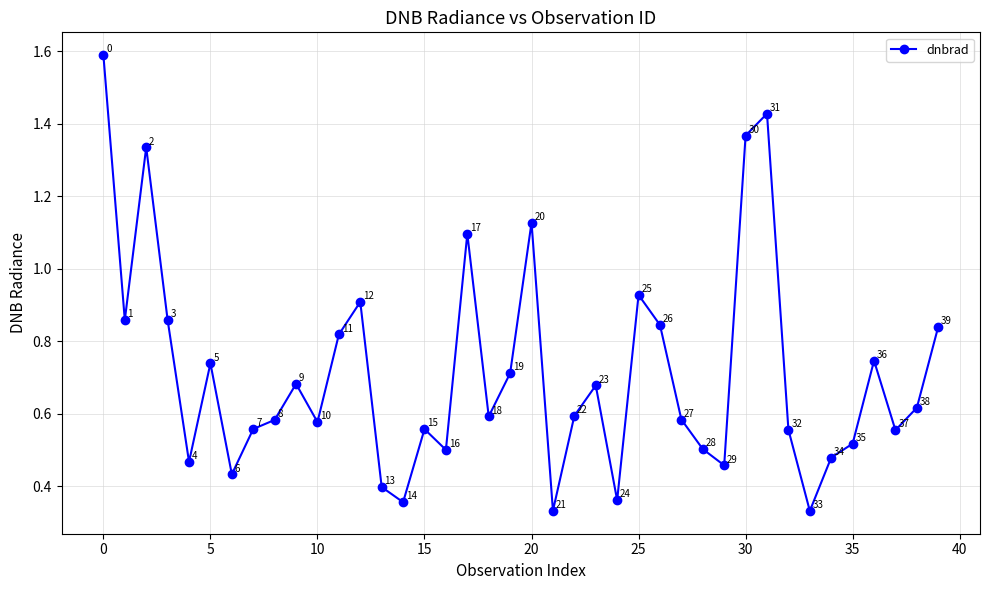

True or false: the data has more than 0 interior local peaks.

True